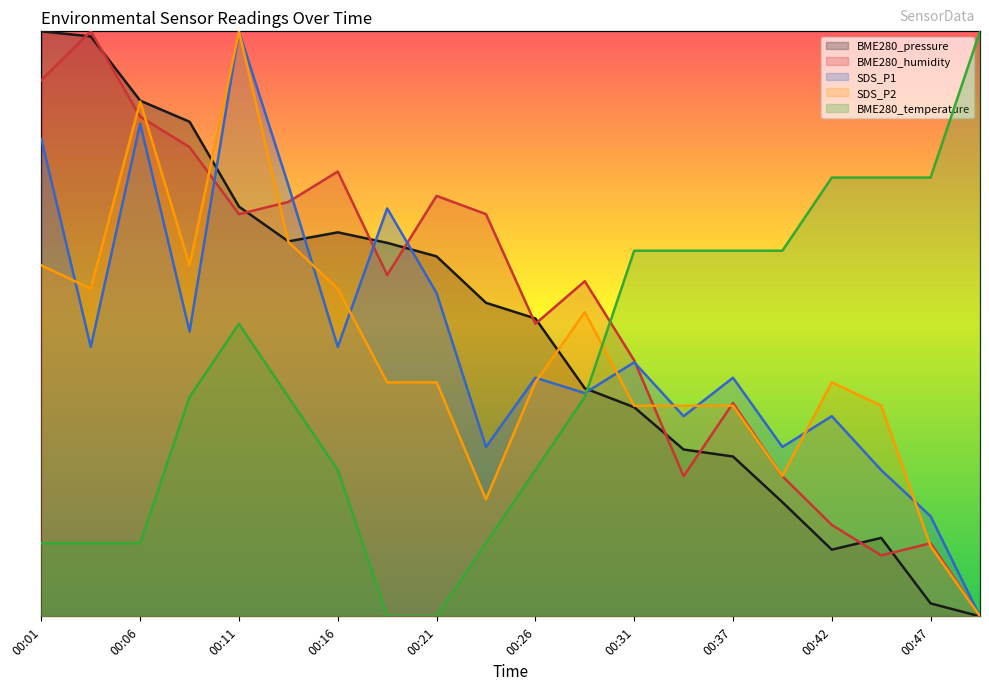

Reading right to left, what are all the values shown in this chart?

BME280_pressure: 00:49=0.0	00:47=0.0	00:44=0.1	00:42=0.1	00:39=0.2	00:37=0.3	00:34=0.3	00:31=0.4	00:29=0.4	00:26=0.5	00:24=0.5	00:21=0.6	00:19=0.6	00:16=0.7	00:13=0.6	00:11=0.7	00:08=0.8	00:06=0.9	00:03=1.0	00:01=1.0
BME280_humidity: 00:49=0.0	00:47=0.1	00:44=0.1	00:42=0.2	00:39=0.2	00:37=0.4	00:34=0.2	00:31=0.4	00:29=0.6	00:26=0.5	00:24=0.7	00:21=0.7	00:19=0.6	00:16=0.8	00:13=0.7	00:11=0.7	00:08=0.8	00:06=0.9	00:03=1.0	00:01=0.9
SDS_P1: 00:49=0.0	00:47=0.2	00:44=0.3	00:42=0.3	00:39=0.3	00:37=0.4	00:34=0.3	00:31=0.4	00:29=0.4	00:26=0.4	00:24=0.3	00:21=0.6	00:19=0.7	00:16=0.5	00:13=0.7	00:11=1.0	00:08=0.5	00:06=0.8	00:03=0.5	00:01=0.8
SDS_P2: 00:49=0.0	00:47=0.1	00:44=0.4	00:42=0.4	00:39=0.2	00:37=0.4	00:34=0.4	00:31=0.4	00:29=0.5	00:26=0.4	00:24=0.2	00:21=0.4	00:19=0.4	00:16=0.6	00:13=0.6	00:11=1.0	00:08=0.6	00:06=0.9	00:03=0.6	00:01=0.6
BME280_temperature: 00:49=1.0	00:47=0.8	00:44=0.8	00:42=0.8	00:39=0.6	00:37=0.6	00:34=0.6	00:31=0.6	00:29=0.4	00:26=0.3	00:24=0.1	00:21=0.0	00:19=0.0	00:16=0.3	00:13=0.4	00:11=0.5	00:08=0.4	00:06=0.1	00:03=0.1	00:01=0.1